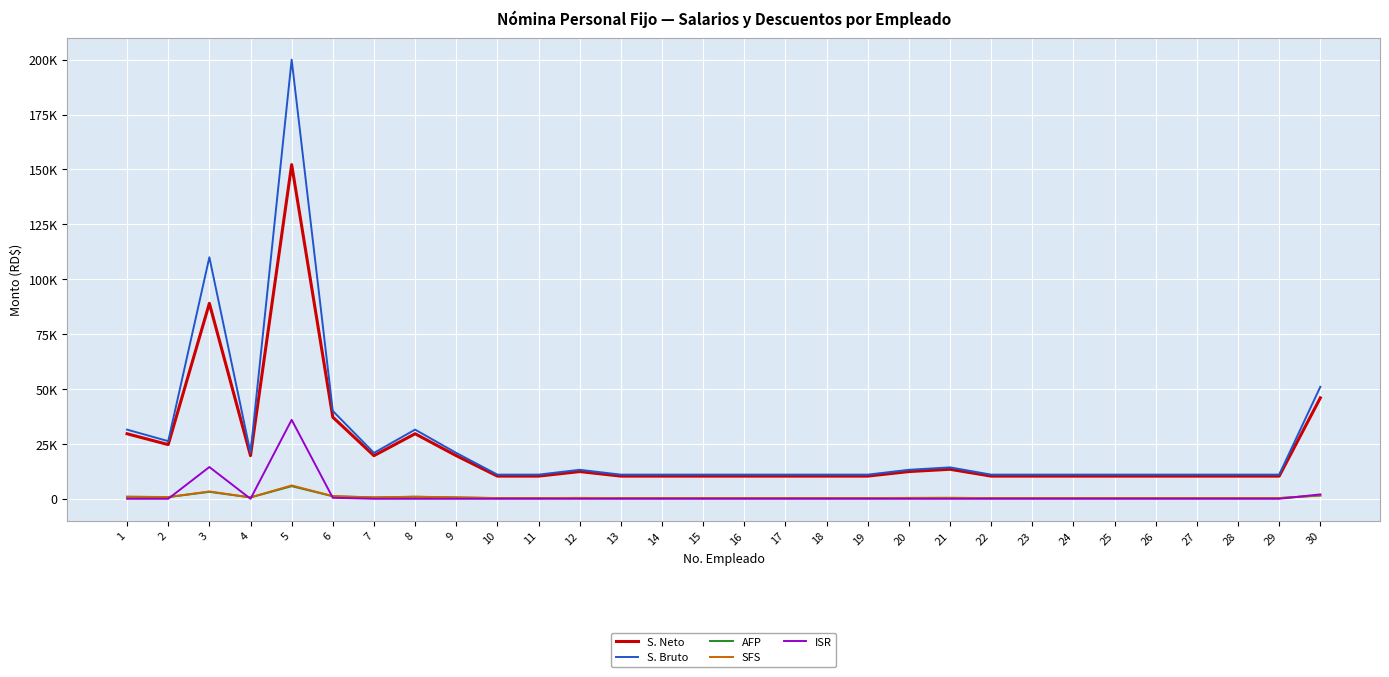

What are all the series names shown in the legend?

S. Neto, S. Bruto, AFP, SFS, ISR